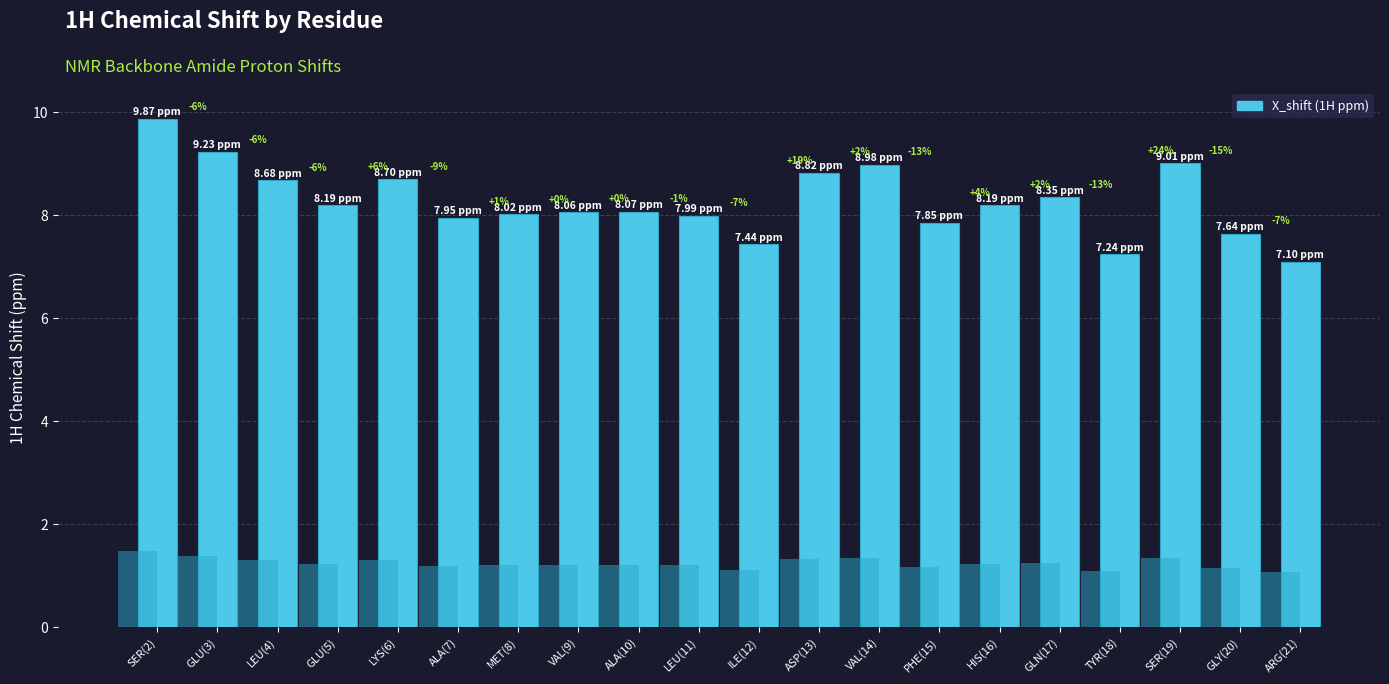

Reading left to right, extract all data points from this chart.

SER(2)=9.9	GLU(3)=9.2	LEU(4)=8.7	GLU(5)=8.2	LYS(6)=8.7	ALA(7)=8.0	MET(8)=8.0	VAL(9)=8.1	ALA(10)=8.1	LEU(11)=8.0	ILE(12)=7.4	ASP(13)=8.8	VAL(14)=9.0	PHE(15)=7.8	HIS(16)=8.2	GLN(17)=8.3	TYR(18)=7.2	SER(19)=9.0	GLY(20)=7.6	ARG(21)=7.1